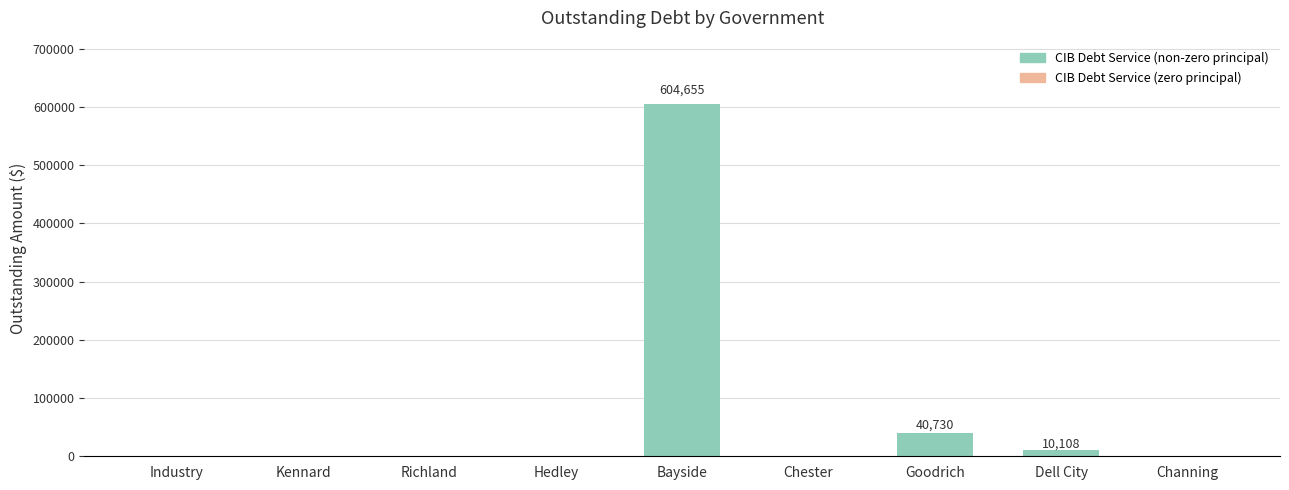

How many categories are shown in the chart?

9